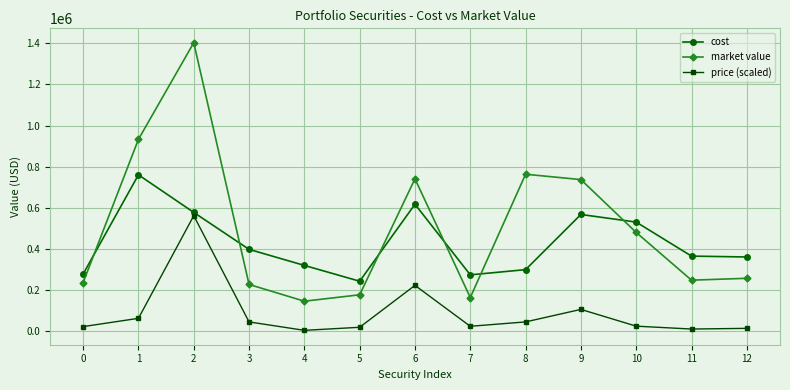

True or false: market value and price (scaled) cross at least once.

False